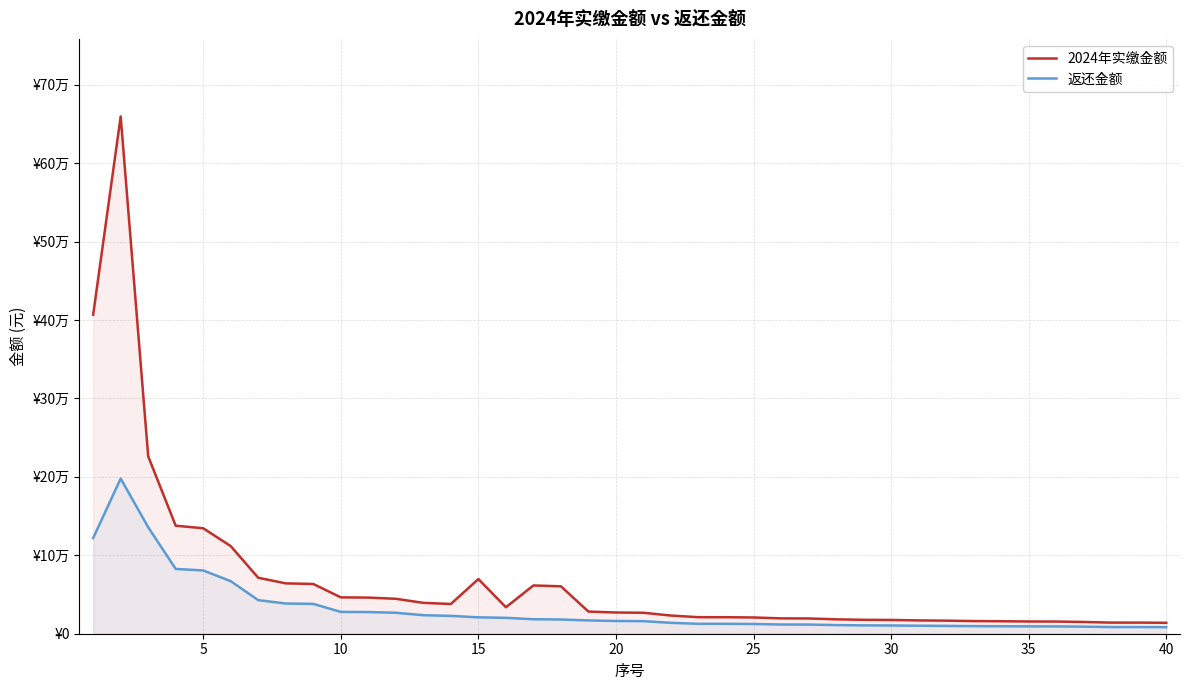

Reading left to right, transcribe all the data shown in this chart.

2024年实缴金额: 406729.2	659422.3	226210.9	137700.0	134440.6	111666.8	71333.8	64211.6	63420.0	46383.6	46052.7	44541.0	39379.7	37911.5	69693.4	33766.0	61539.9	60449.0	28254.1	27067.3	26726.5	23157.5	21078.0	21040.6	20727.2	19574.5	19462.1	18372.4	17735.4	17541.6	16985.8	16664.6	16145.4	15909.4	15620.1	15545.1	15004.0	14176.8	14168.0	13950.0
返还金额: 122018.8	197826.7	135726.6	82620.0	80664.4	67000.1	42800.3	38526.9	38052.0	27830.2	27631.6	26724.6	23627.8	22746.9	20908.0	20259.6	18462.0	18134.7	16952.4	16240.4	16035.9	13894.5	12646.8	12624.4	12436.3	11744.7	11677.2	11023.5	10641.2	10524.9	10191.5	9998.8	9687.2	9545.6	9372.0	9327.0	9002.4	8506.1	8500.8	8370.0